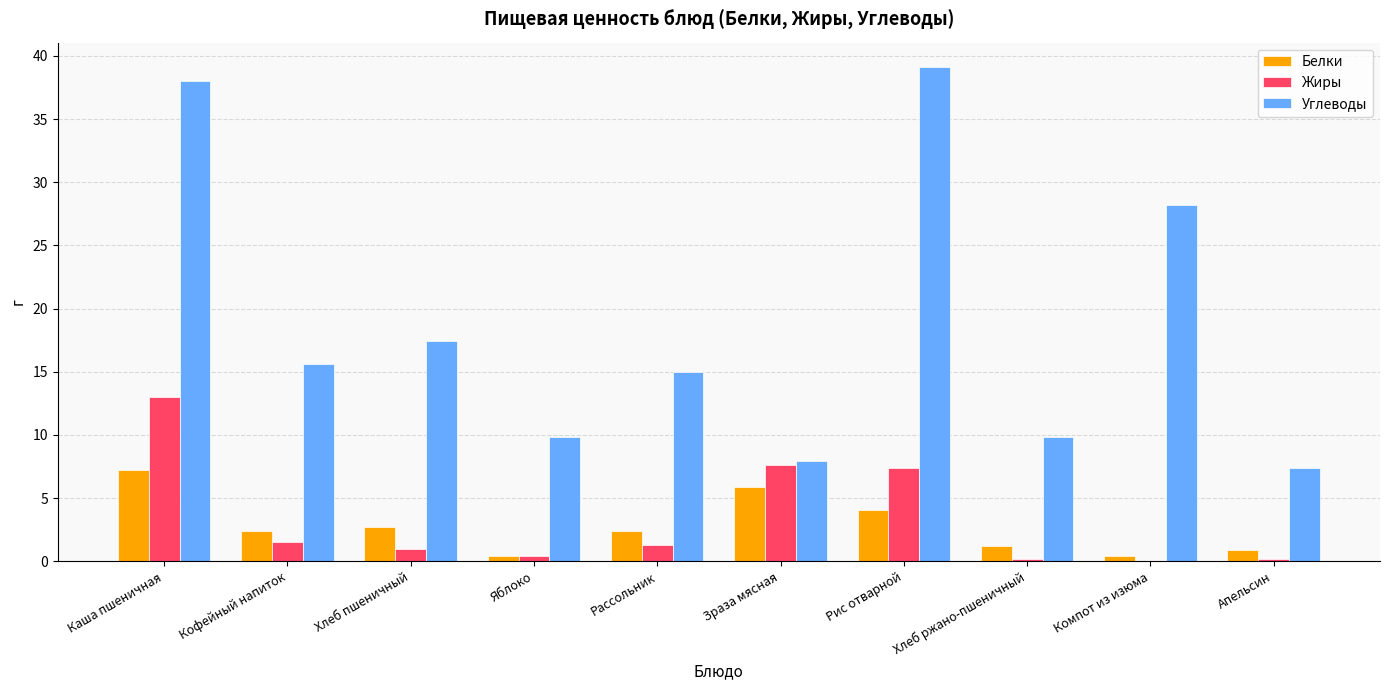

Where is Углеводы nearest to the value 23?

Компот из изюма